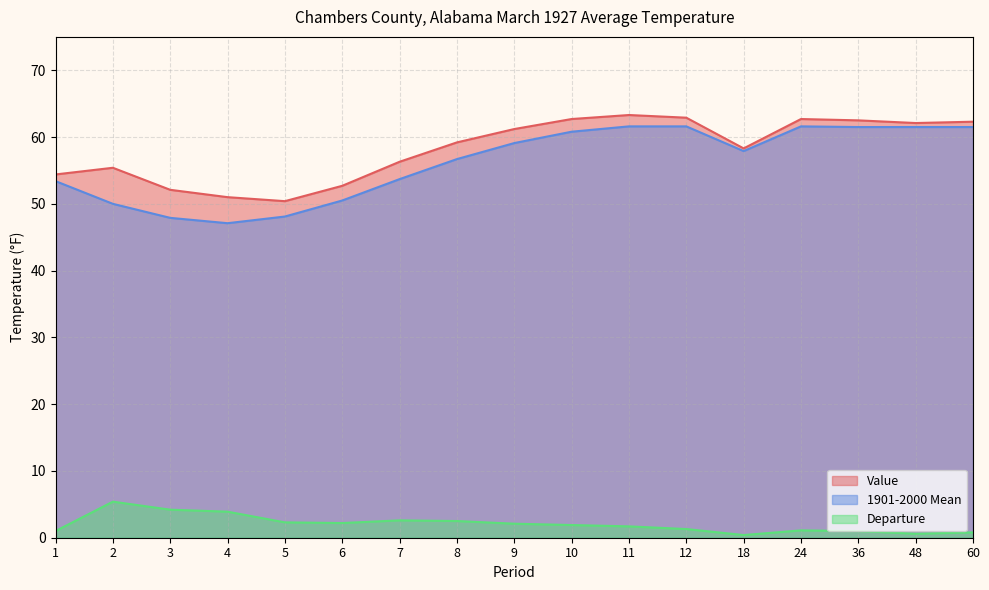

At which label does 1901-2000 Mean first exceed 57?

9